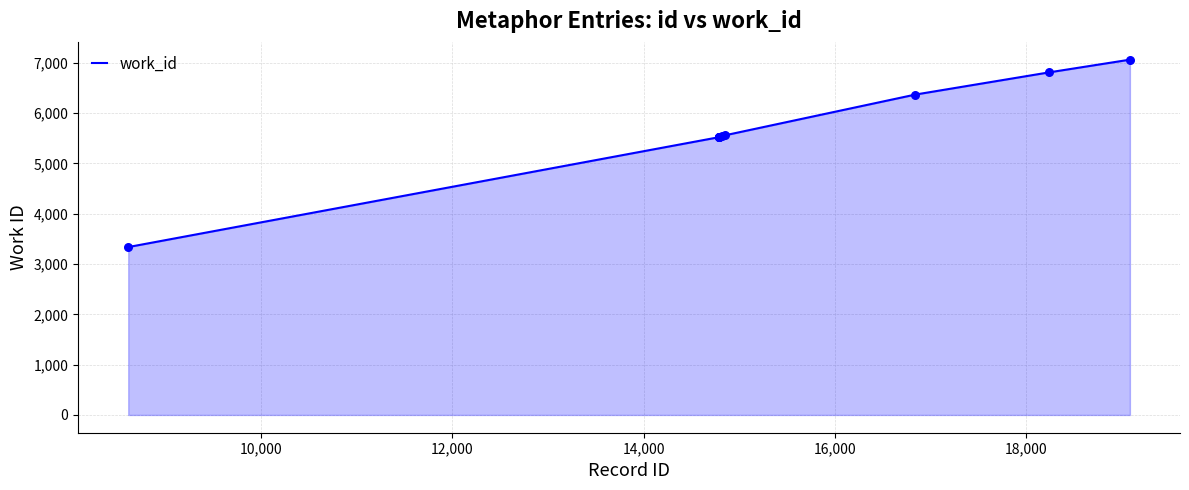

What is the smallest value displayed?

3338